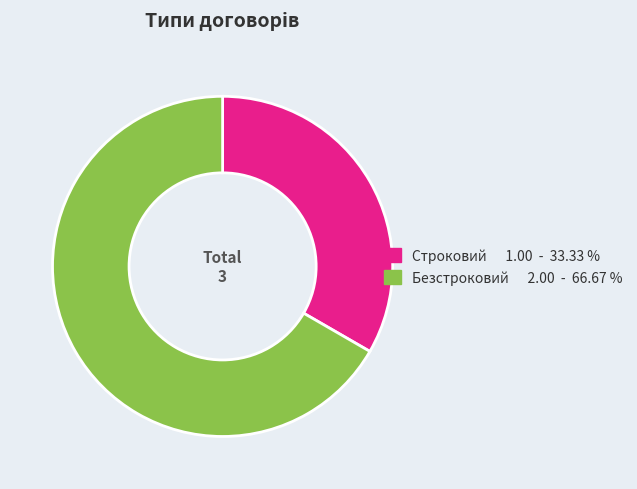

Which slice represents more than half of the pie?

Безстроковий